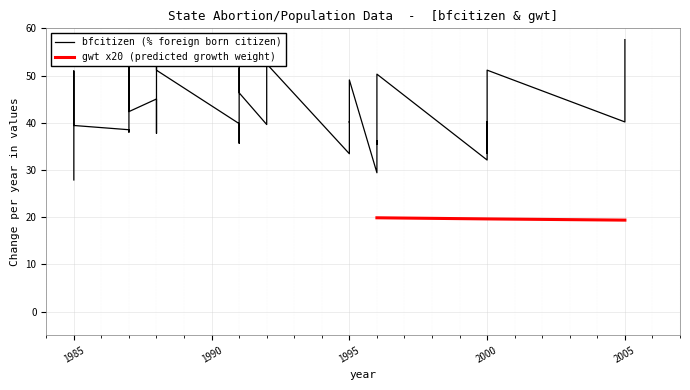

Is it true that gwt x20 (predicted growth weight) equals 33.4 at 2005?

False